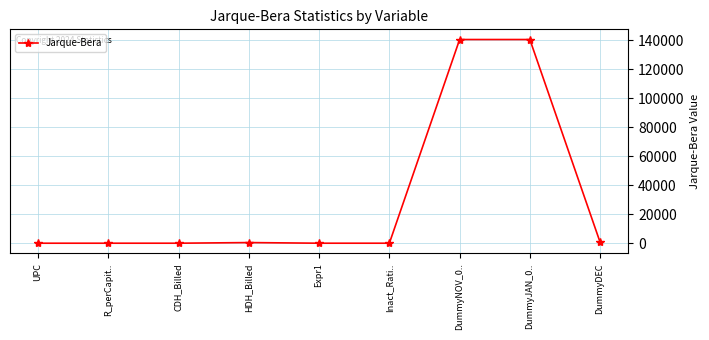

What is the sum of all values?

282433.1